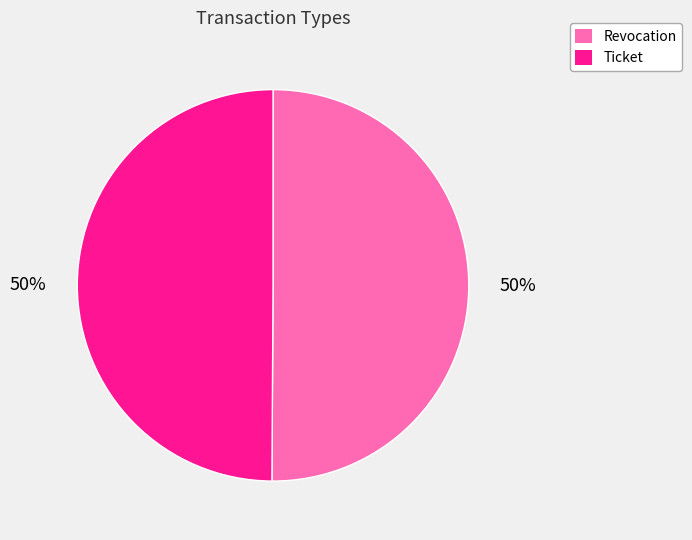

To the nearest percent, what is the average slice percentage?

50%